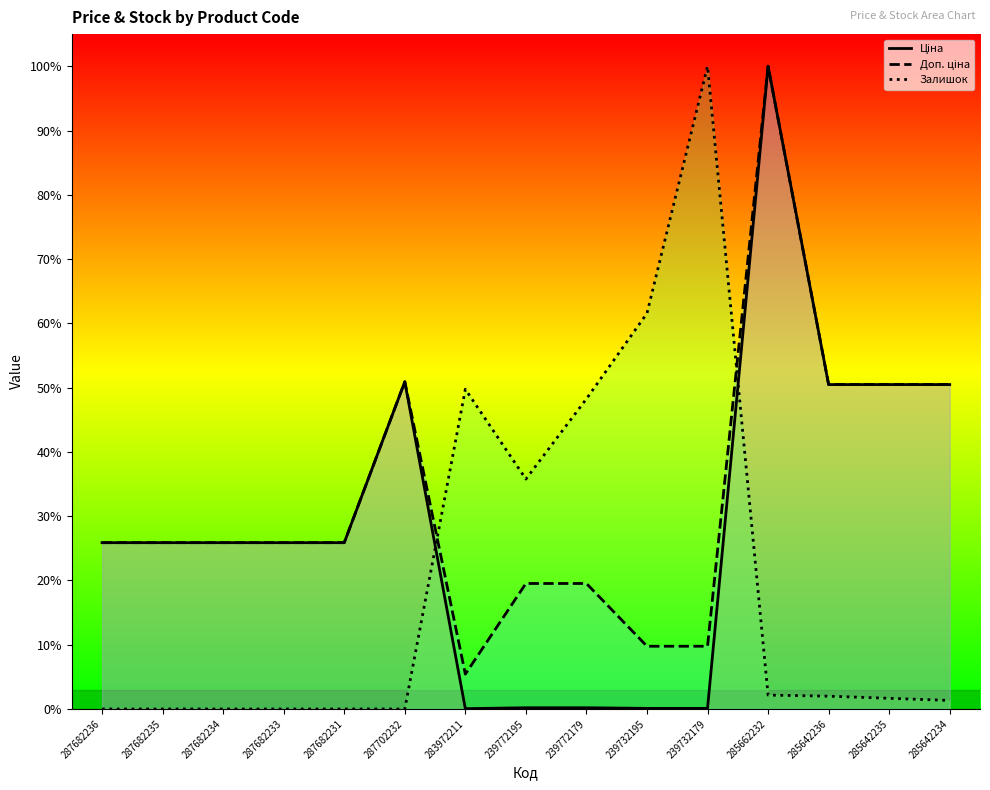

Is it true that Залишок equals 0.5 at 283972211?

True